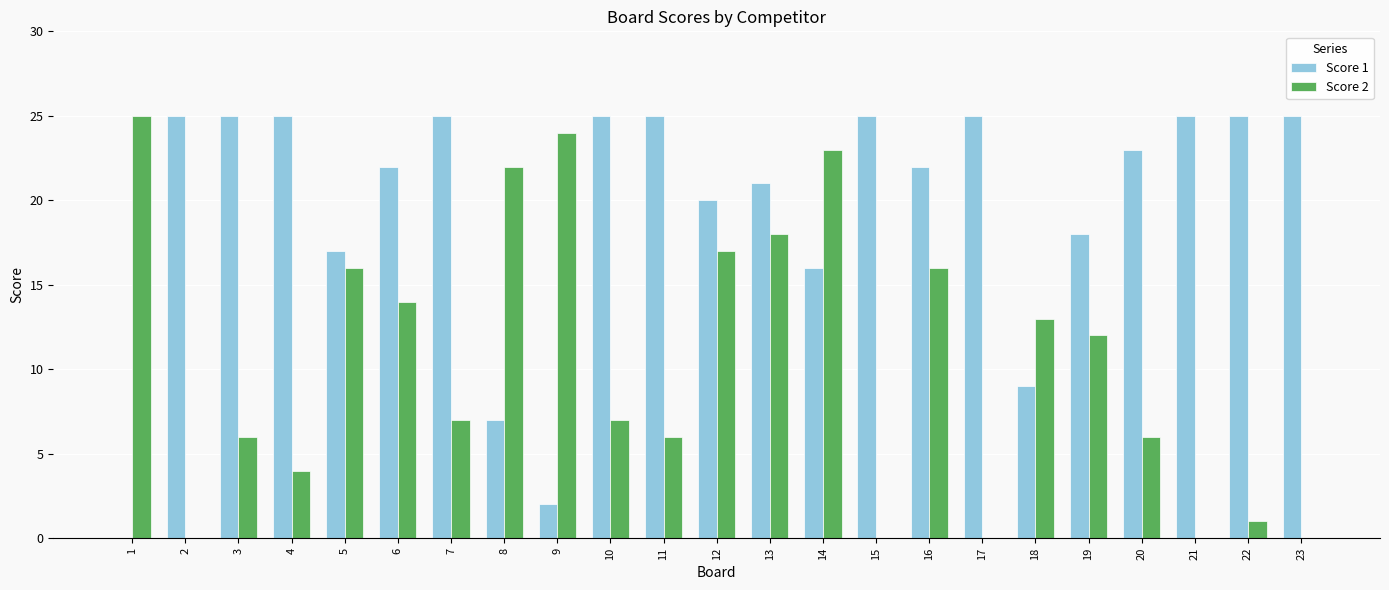

Which series changed the most between 3 and 16?

Score 2